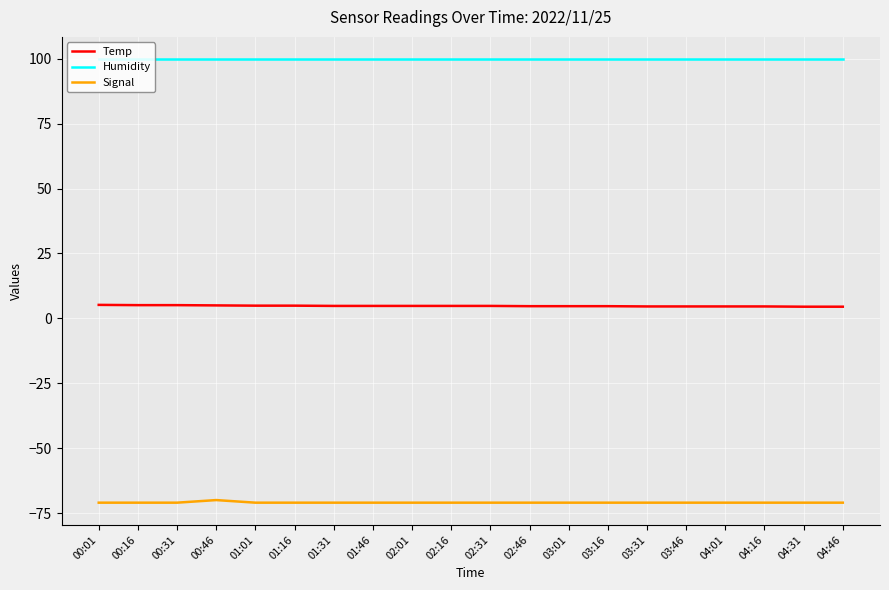

True or false: Humidity and Temp cross at least once.

False